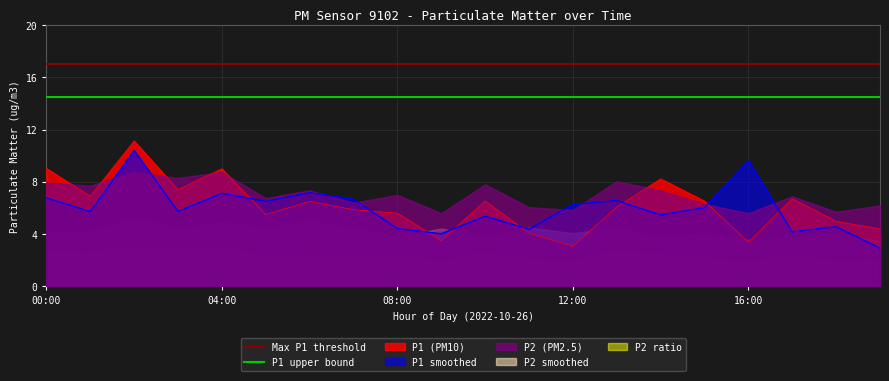

At which category is the sum across all series the highest?

02:00